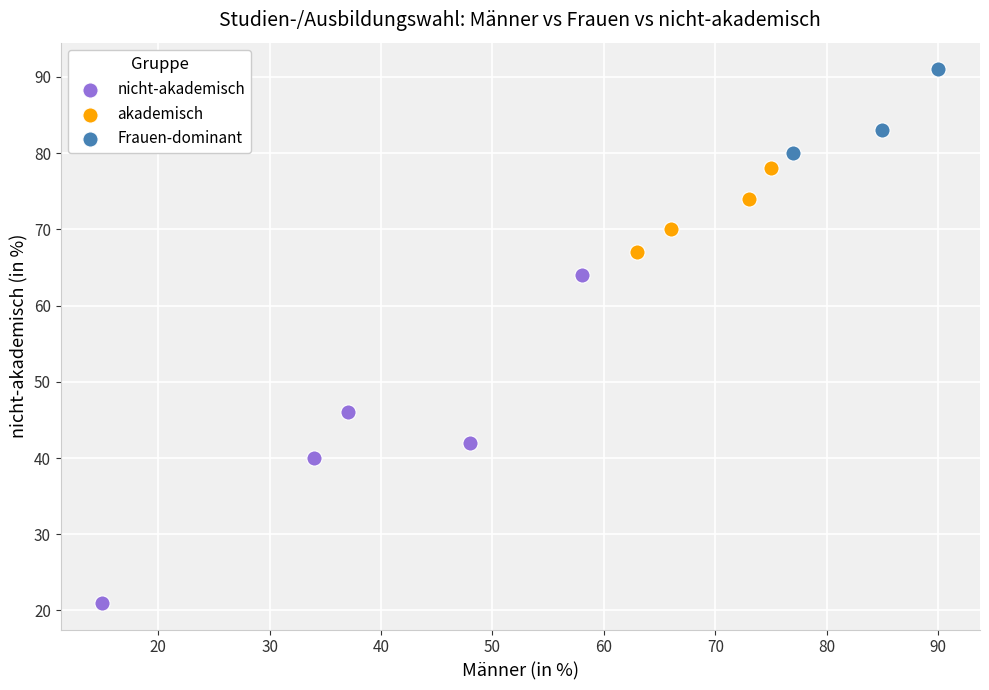

Which series has the widest spread of Y values?

nicht-akademisch